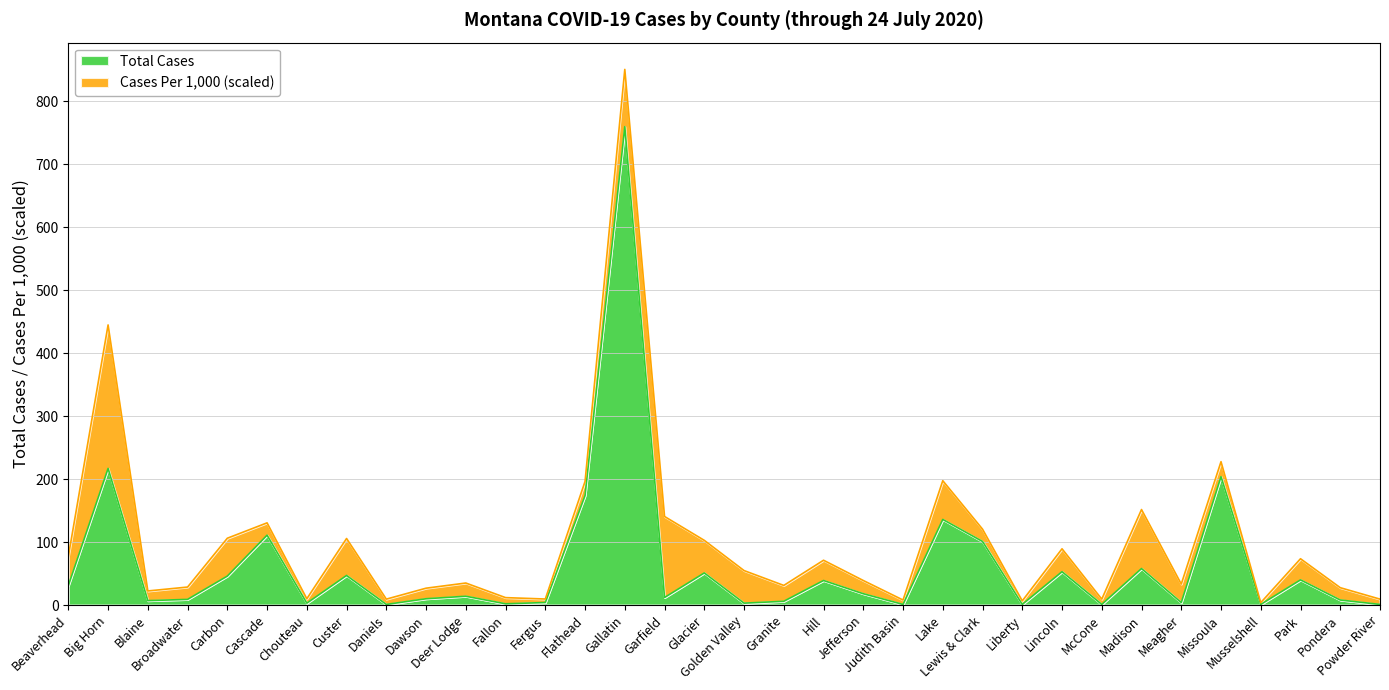

Which label corresponds to the smallest value in the chart?

Daniels